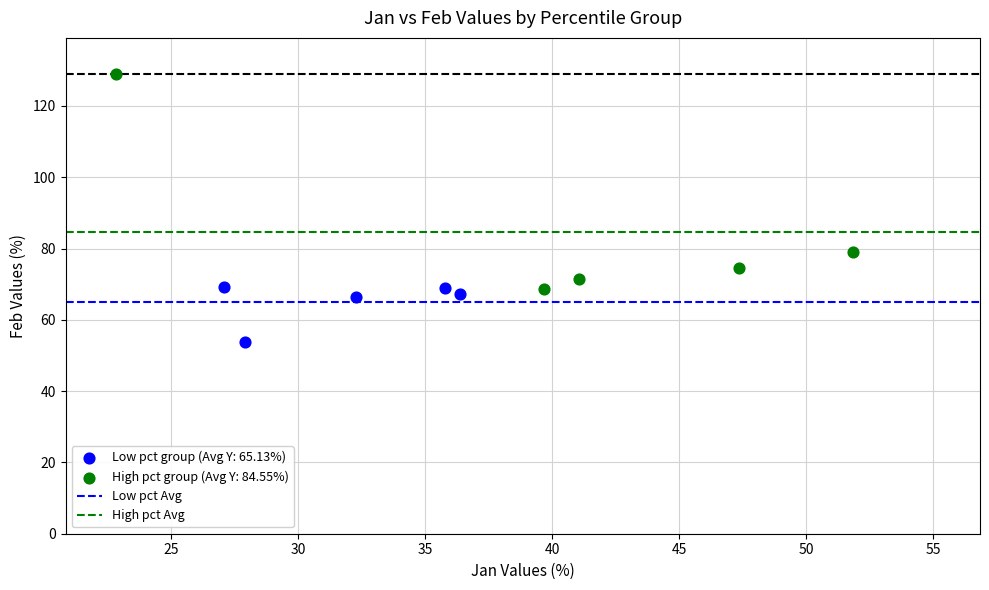

Which series contains the lowest Y value?

Low pct group (Avg Y: 65.13%)